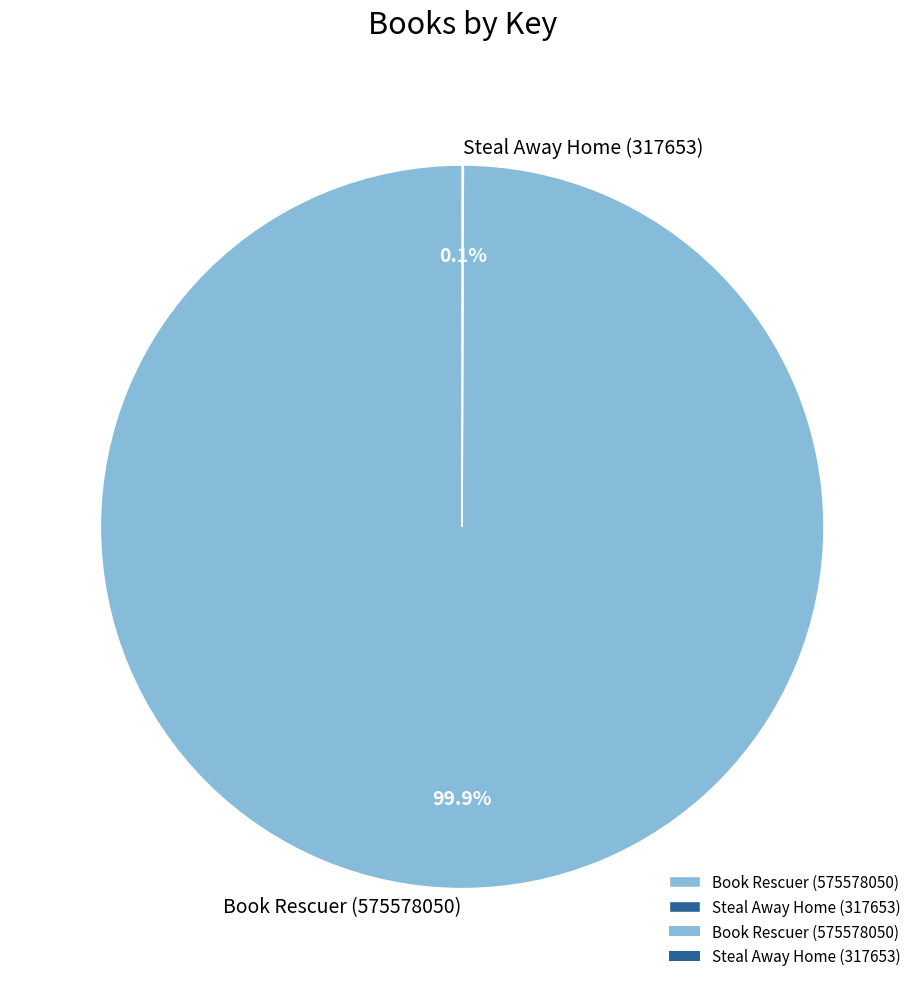

What percentage is NOT represented by Book Rescuer (575578050)?

0.1%